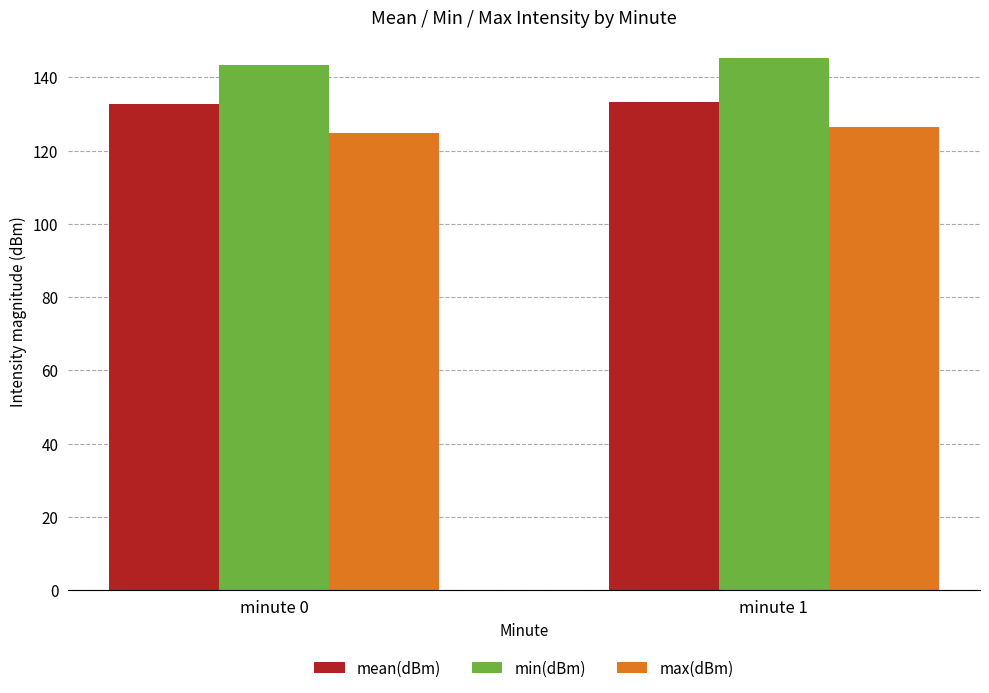

What is the difference between the highest and lowest values at minute 1?

18.8